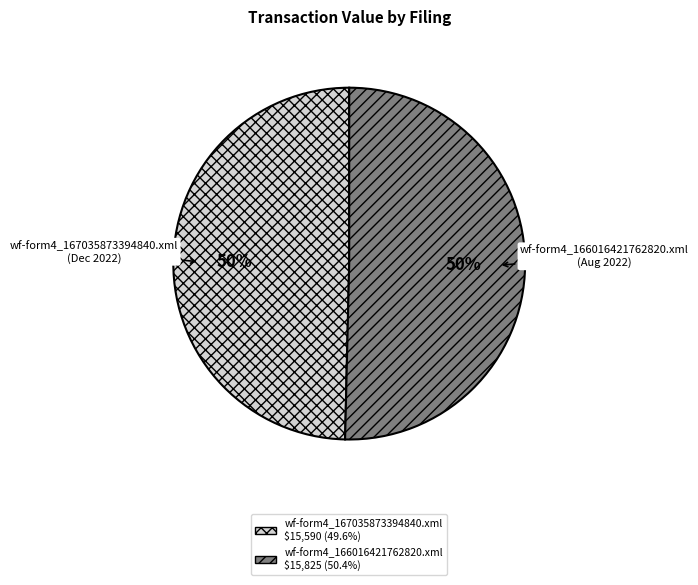

To the nearest percent, what is the average slice percentage?

50%